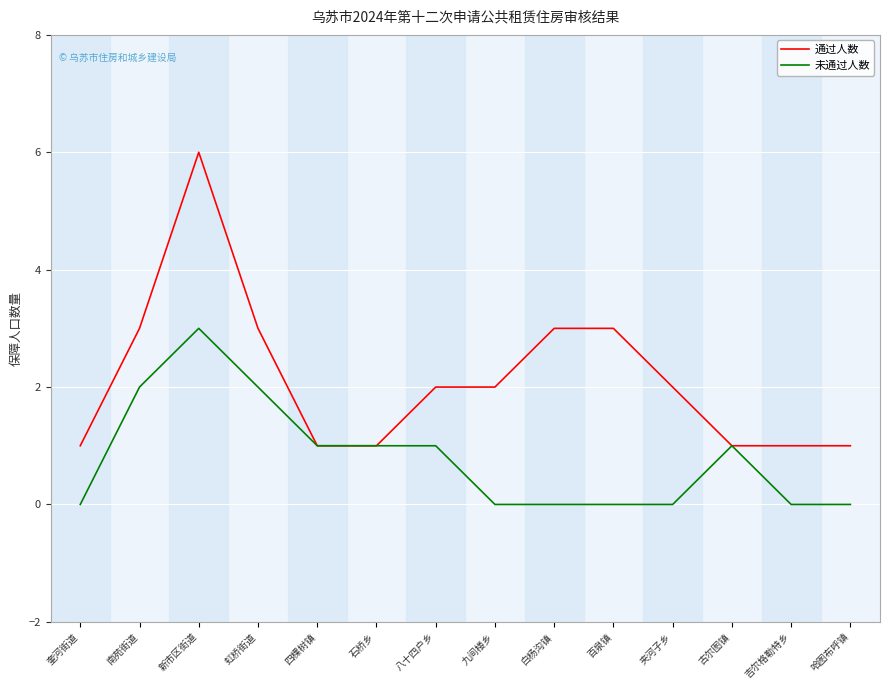

Rank the series by their maximum value, from lowest to highest.

未通过人数, 通过人数